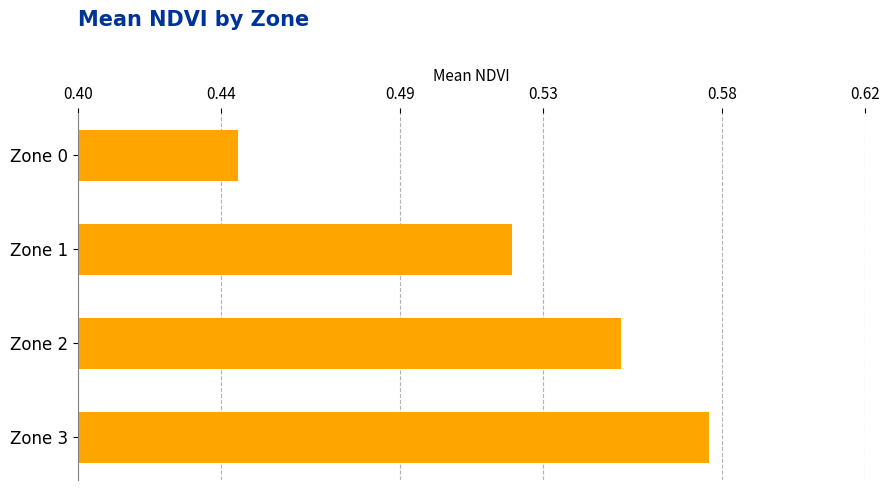

How many bars are there in total?

4